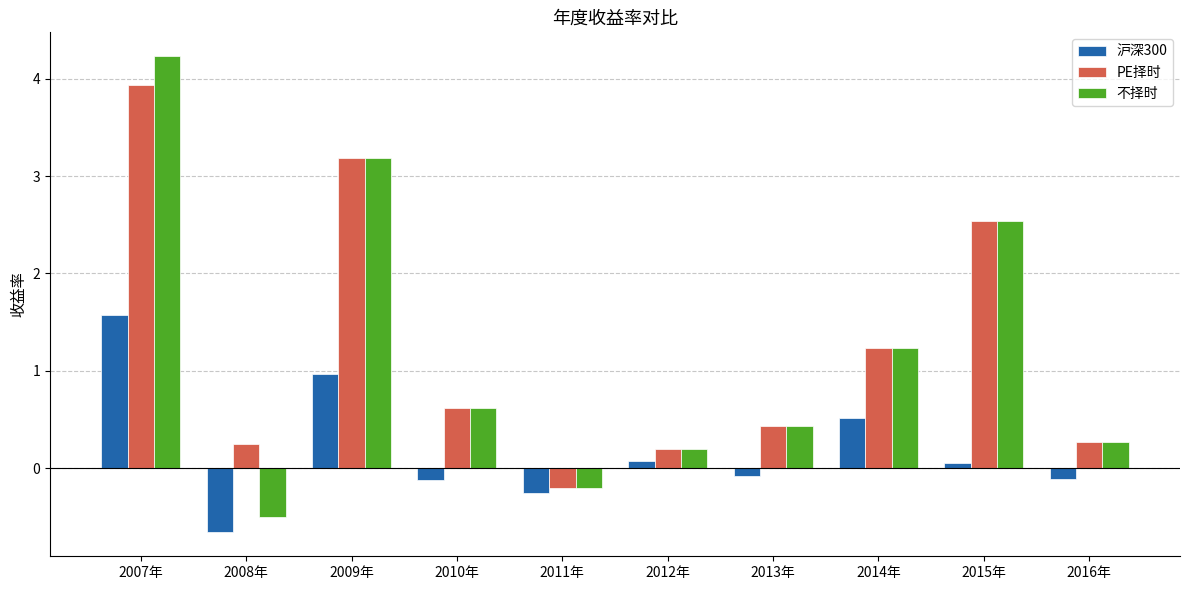

List the labels in order of 不择时 value, largest first.

2007年, 2009年, 2015年, 2014年, 2010年, 2013年, 2016年, 2012年, 2011年, 2008年